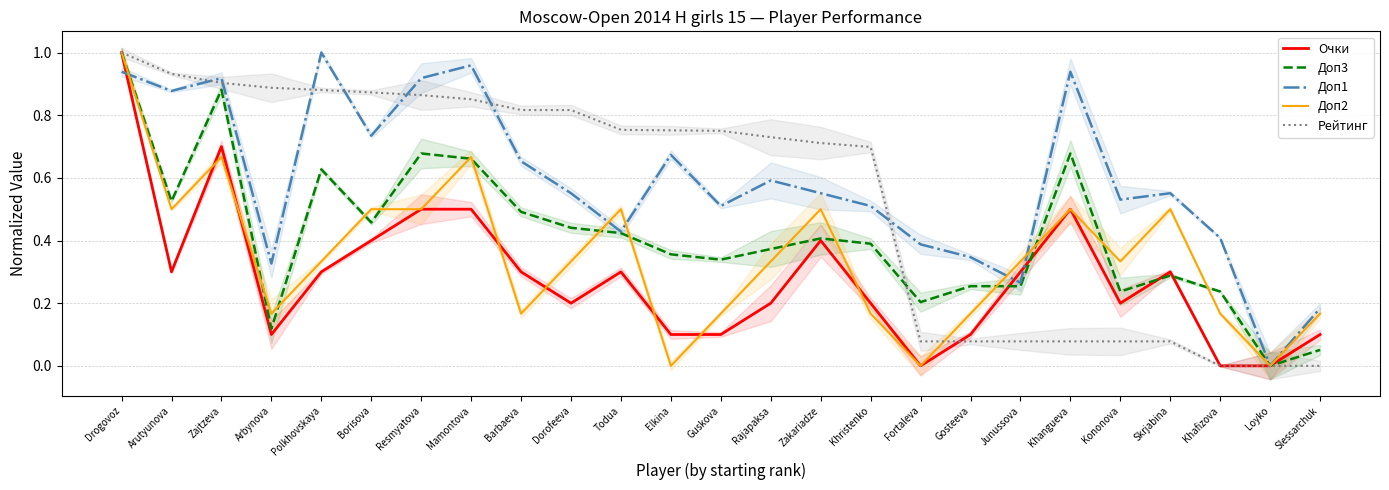

What are all the series names shown in the legend?

Очки, Доп3, Доп1, Доп2, Рейтинг